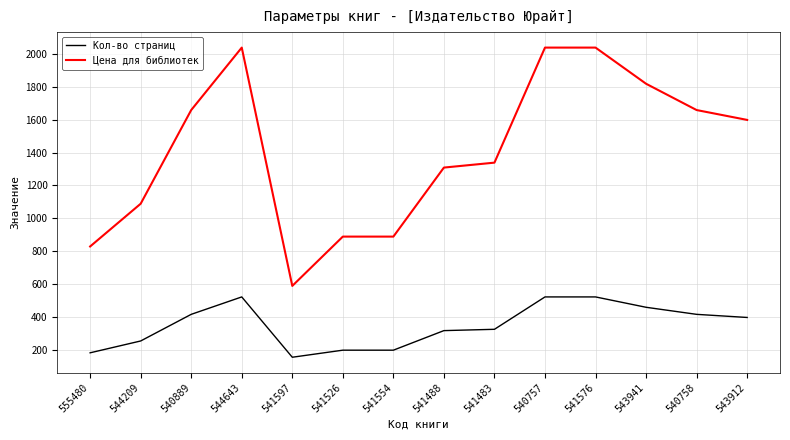

Rank the series by their maximum value, from highest to lowest.

Цена для библиотек, Кол-во страниц